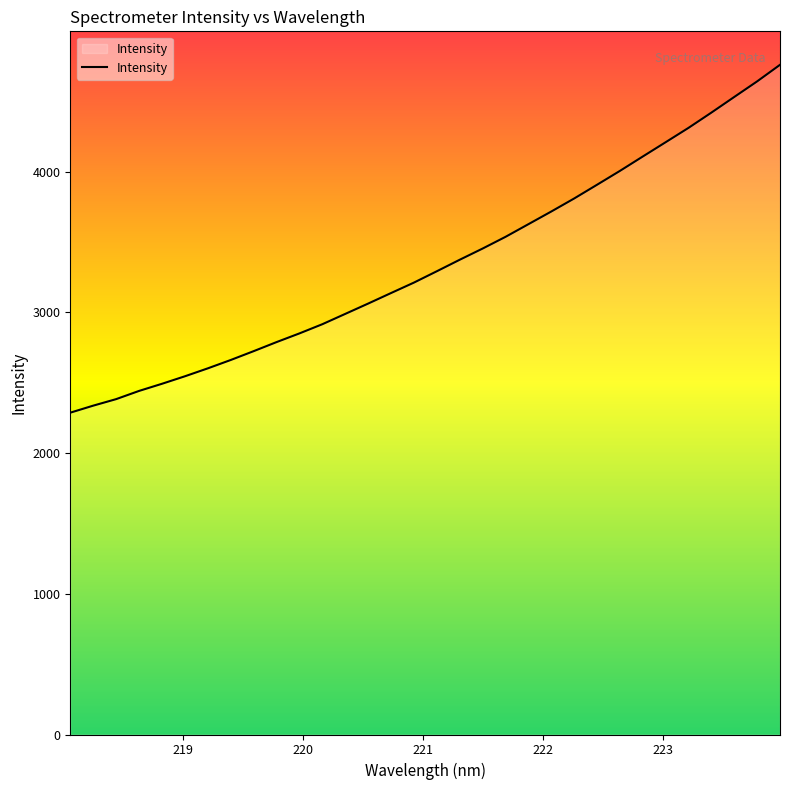

What is the minimum value shown in the chart?

2287.1